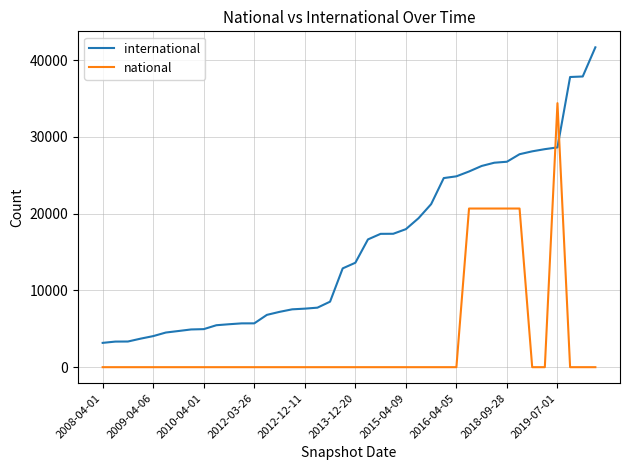

List the series in order of their overall mean, highest first.

international, national